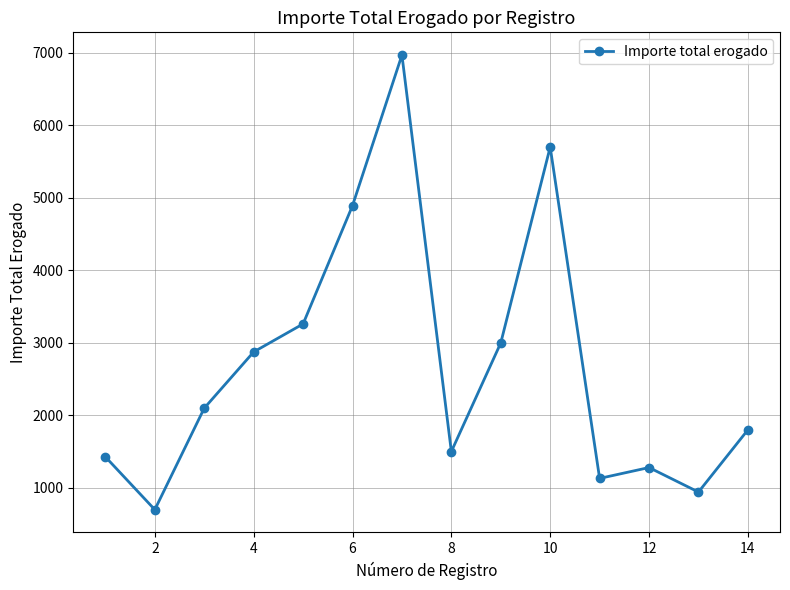

How many points are lower than both their immediate neighbors (excluding endpoints)?

4